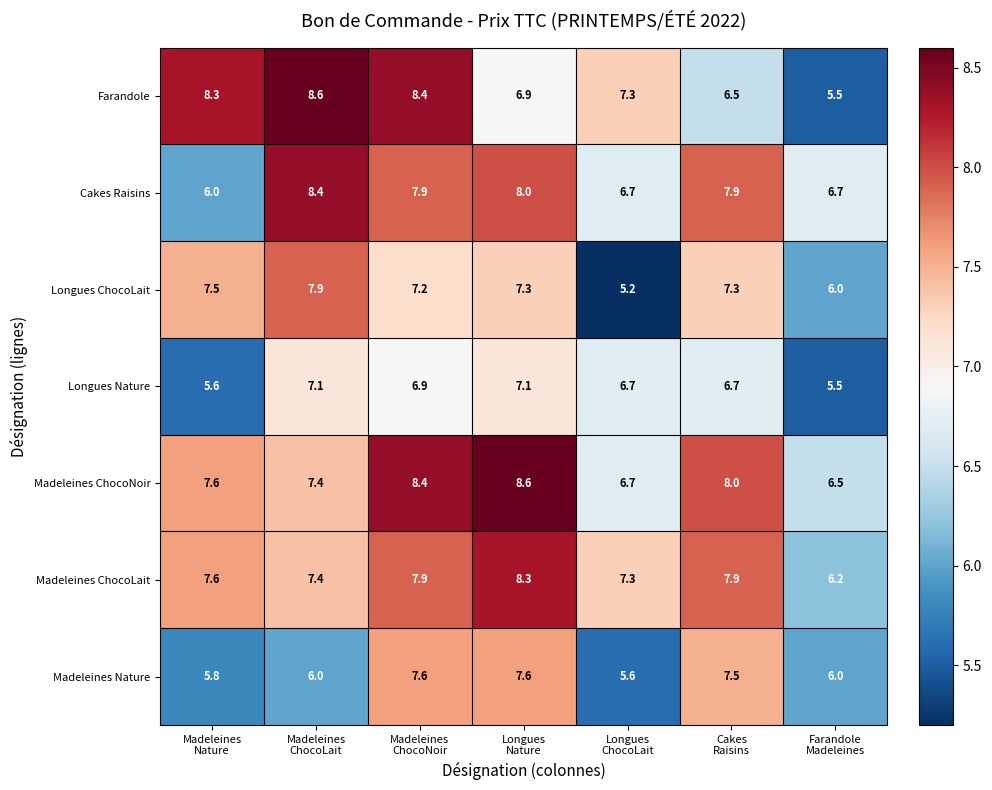

What is the minimum value for Longues Nature?

5.5